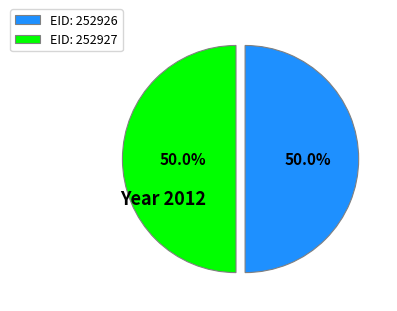

Approximately how many times larger is the value at EID: 252926 compared to EID: 252927?

1.0